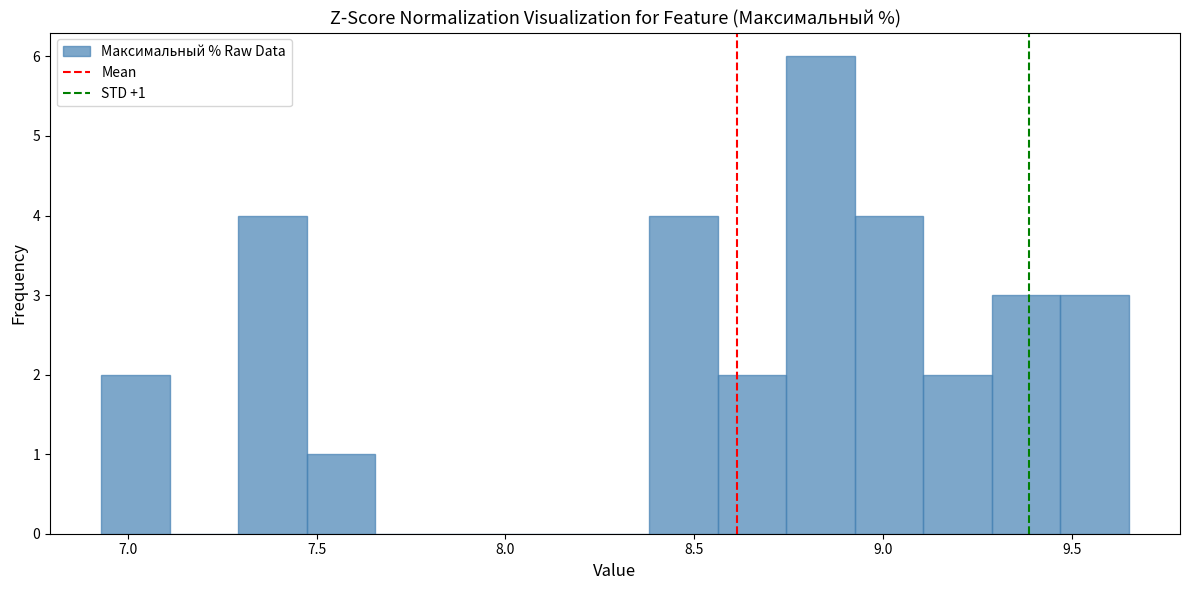

Around what value on the x-axis is the tallest bar? Give the approximate position of its centre, as read against the axis.

8.85